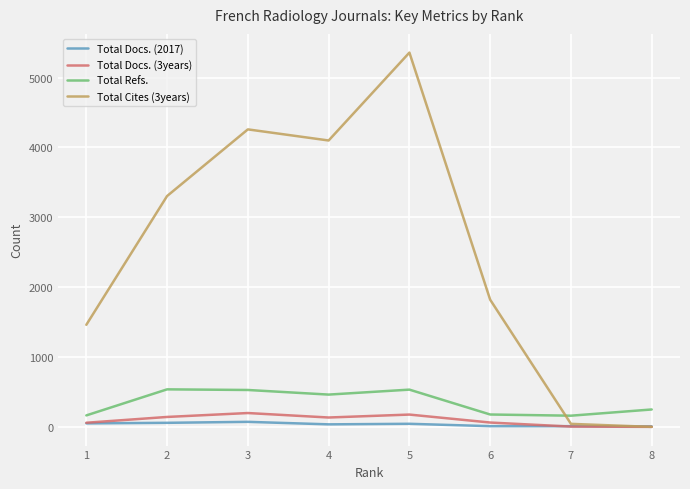

What is the greatest value displayed?

5357